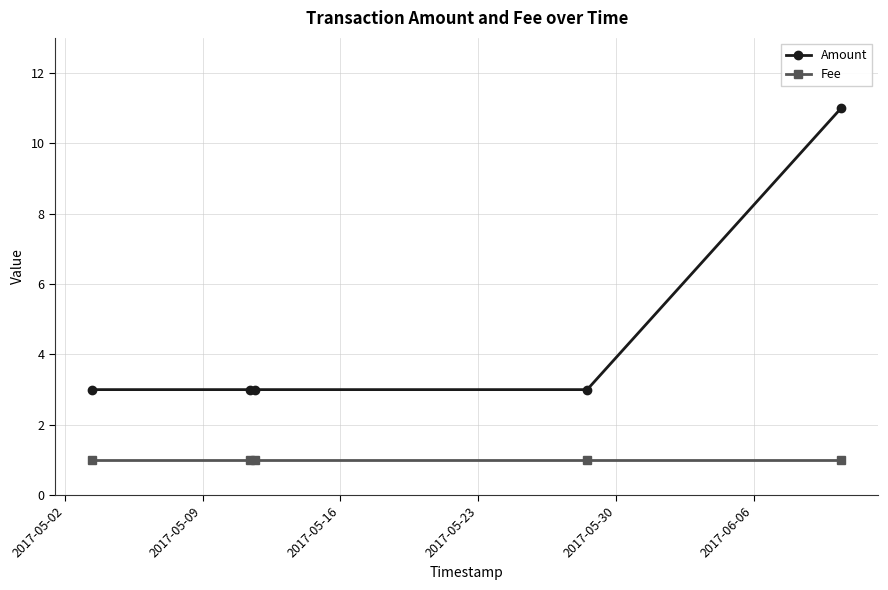

What is the maximum value shown in the chart?

11